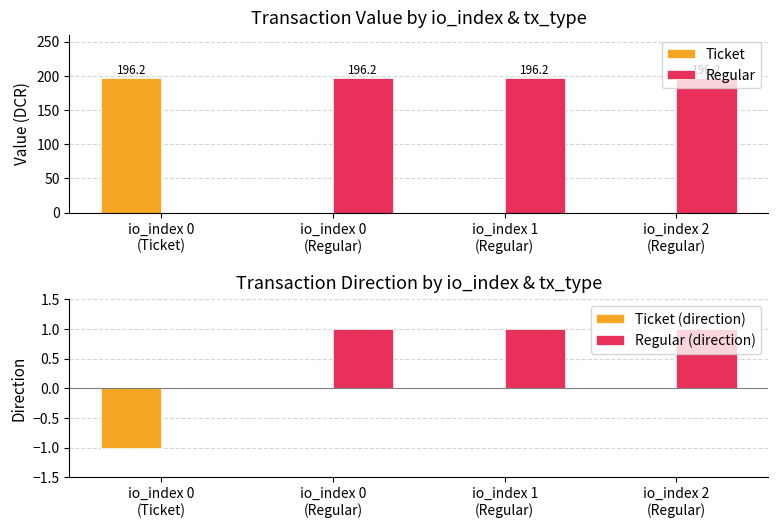

Reading left to right, transcribe all the data shown in this chart.

Ticket: io_index 0
(Ticket)=196.2	io_index 0
(Regular)=0.0	io_index 1
(Regular)=0.0	io_index 2
(Regular)=0.0
Regular: io_index 0
(Ticket)=0.0	io_index 0
(Regular)=196.2	io_index 1
(Regular)=196.2	io_index 2
(Regular)=196.2
Ticket (direction): io_index 0
(Ticket)=-1.0	io_index 0
(Regular)=0.0	io_index 1
(Regular)=0.0	io_index 2
(Regular)=0.0
Regular (direction): io_index 0
(Ticket)=0.0	io_index 0
(Regular)=1.0	io_index 1
(Regular)=1.0	io_index 2
(Regular)=1.0